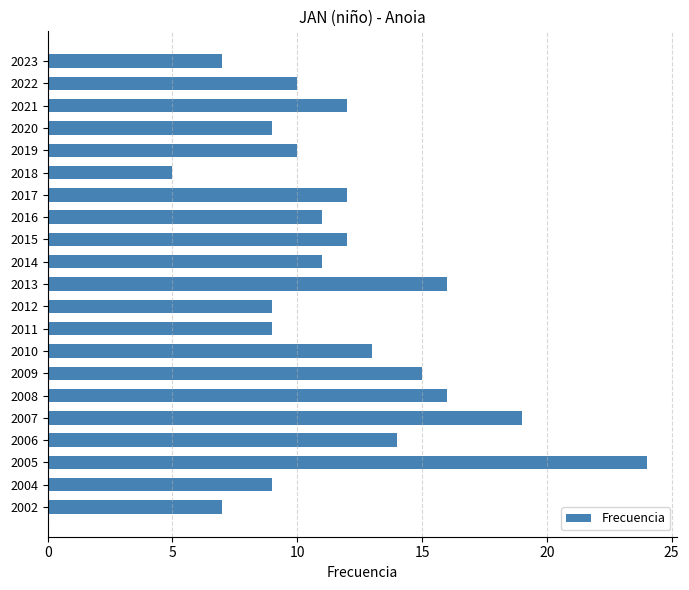

Reading top to bottom, what are all the values shown in this chart?

2023=7	2022=10	2021=12	2020=9	2019=10	2018=5	2017=12	2016=11	2015=12	2014=11	2013=16	2012=9	2011=9	2010=13	2009=15	2008=16	2007=19	2006=14	2005=24	2004=9	2002=7